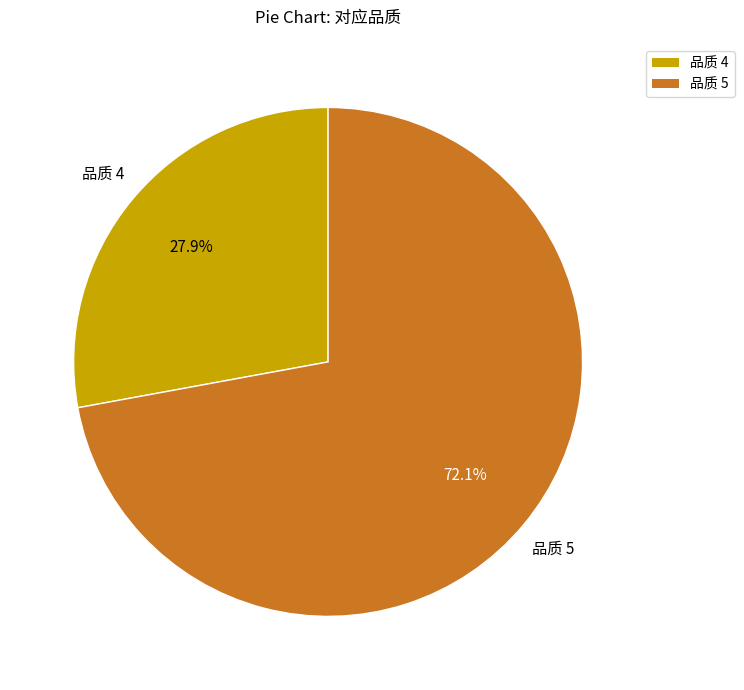

Is there a majority slice in this chart?

Yes